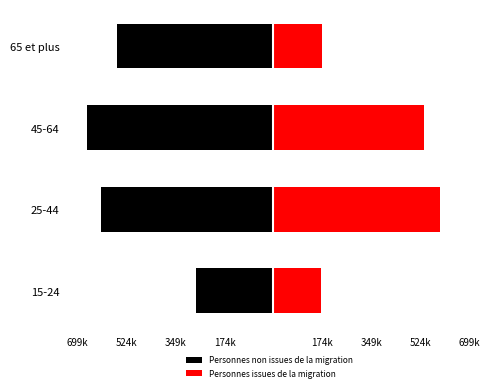

The Personnes issues de la migration series shows 539296.3 at 45-64. True or false?

True